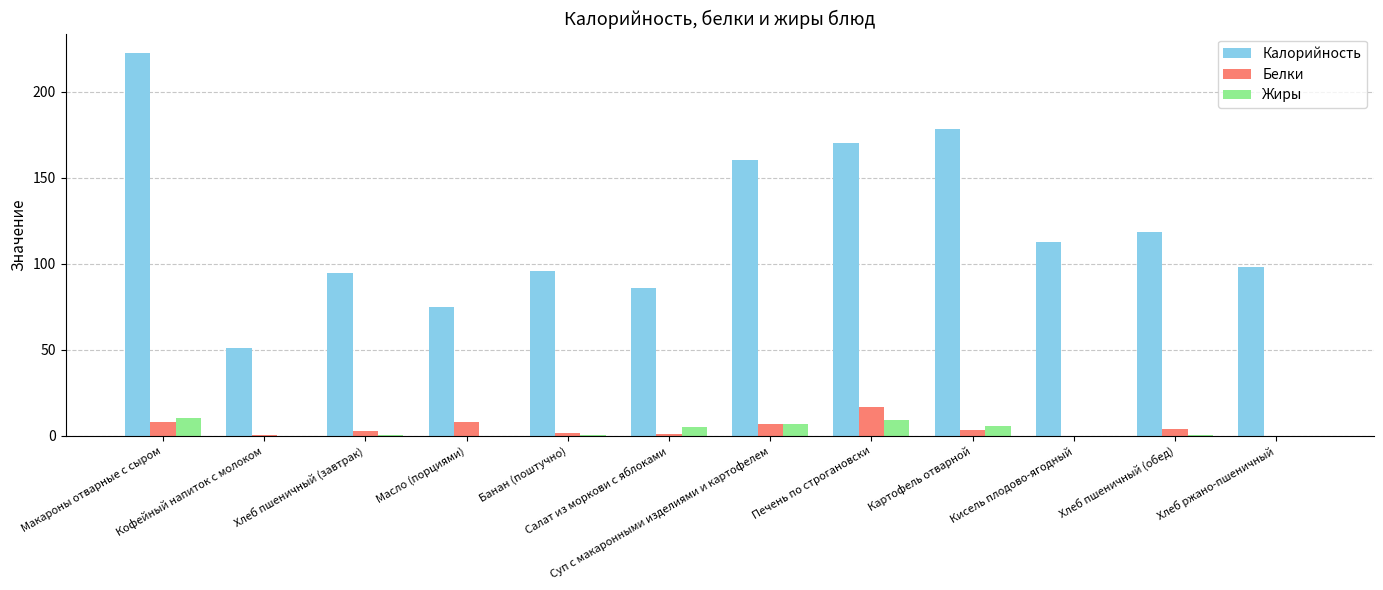

What is the sum of all Калорийность values?

1462.7